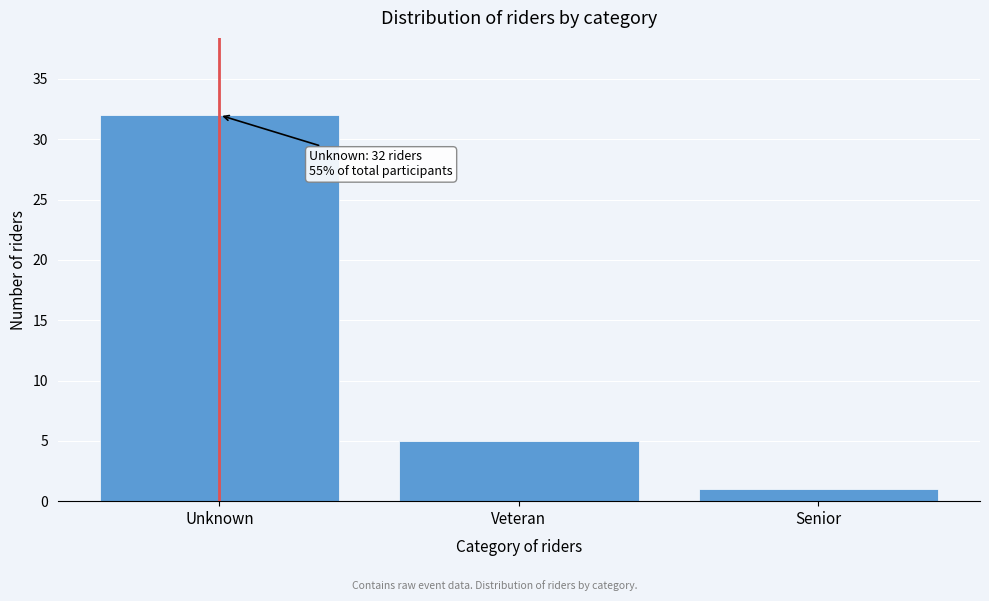

Reading right to left, transcribe all the data shown in this chart.

1	5	32